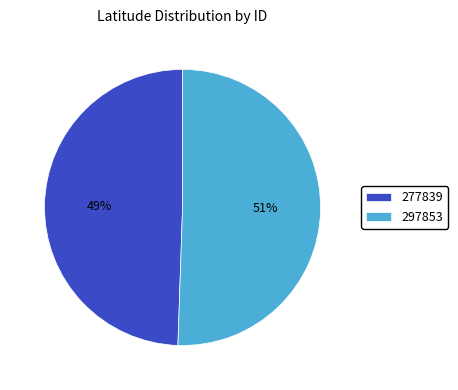

Which category has the smallest portion of the pie?

277839